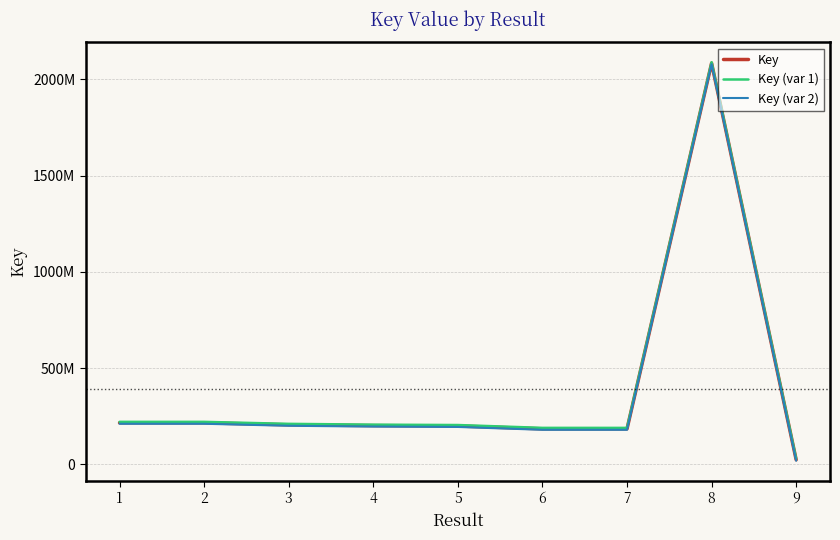

What is the maximum value shown in the chart?

2089772723